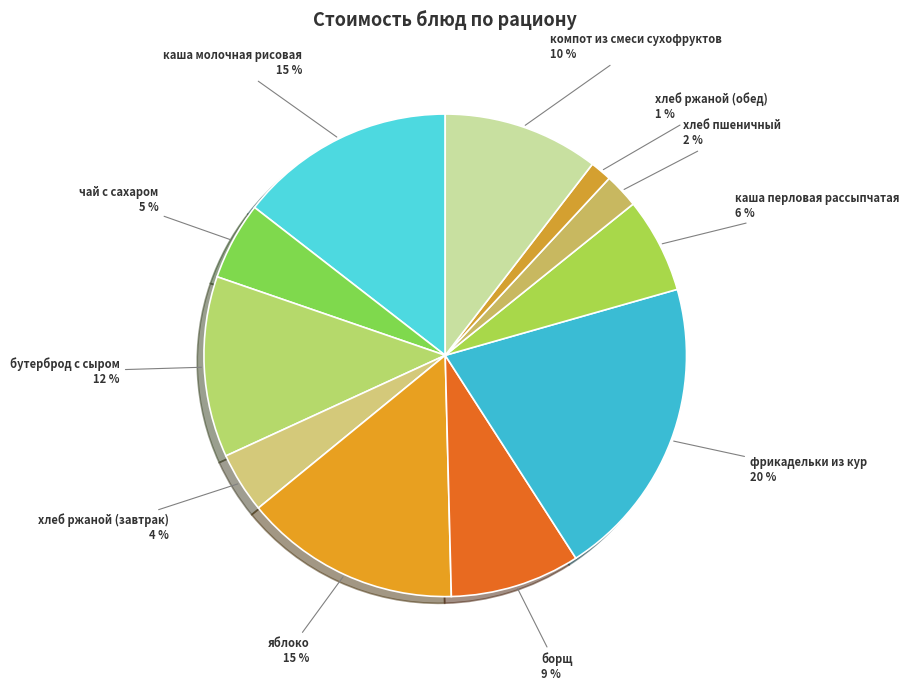

Which slice is the smallest?

хлеб ржаной (обед)